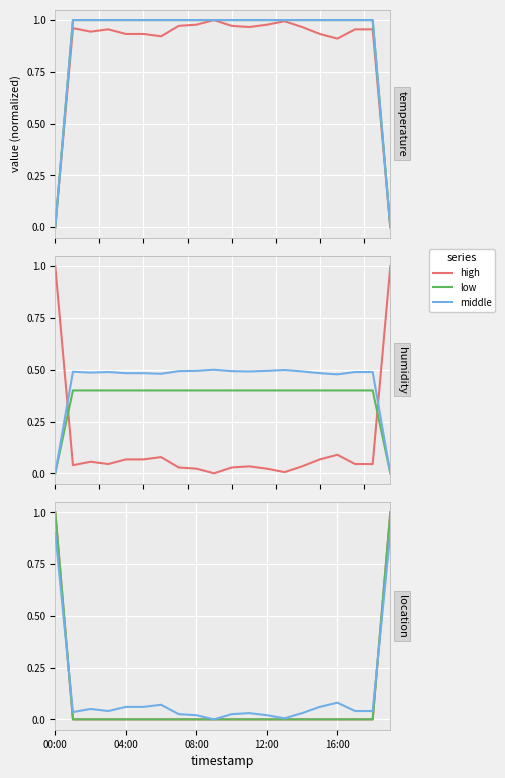

Which series has the largest total across all categories?

middle